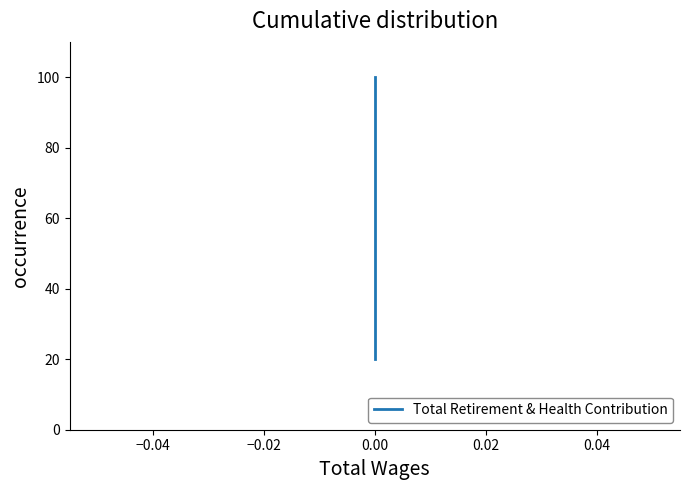

Reading left to right, list all the values displayed in this chart.

20	40	60	80	100